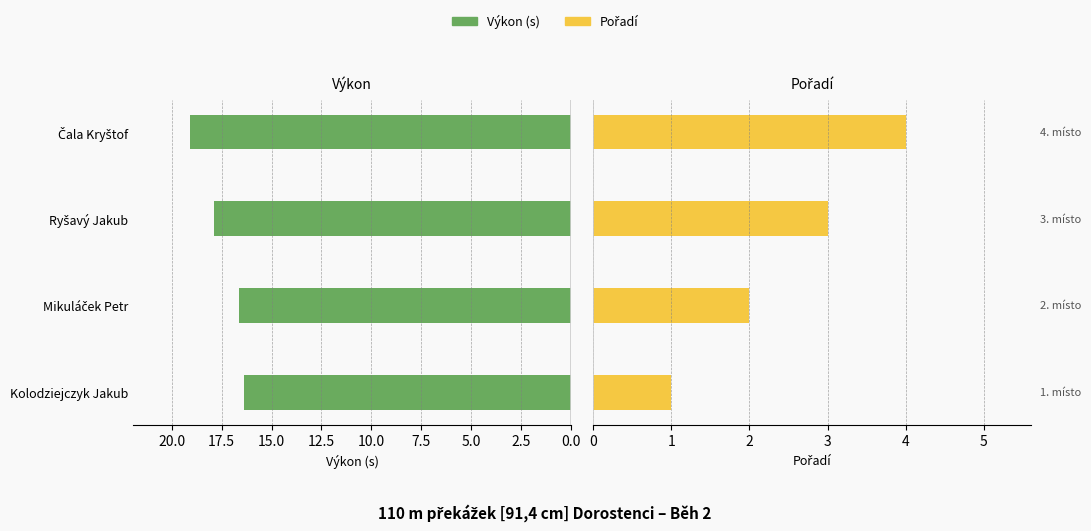

Reading left to right, list all the values displayed in this chart.

Výkon (s): 16.4	16.6	17.9	19.1
Pořadí: 1.0	2.0	3.0	4.0